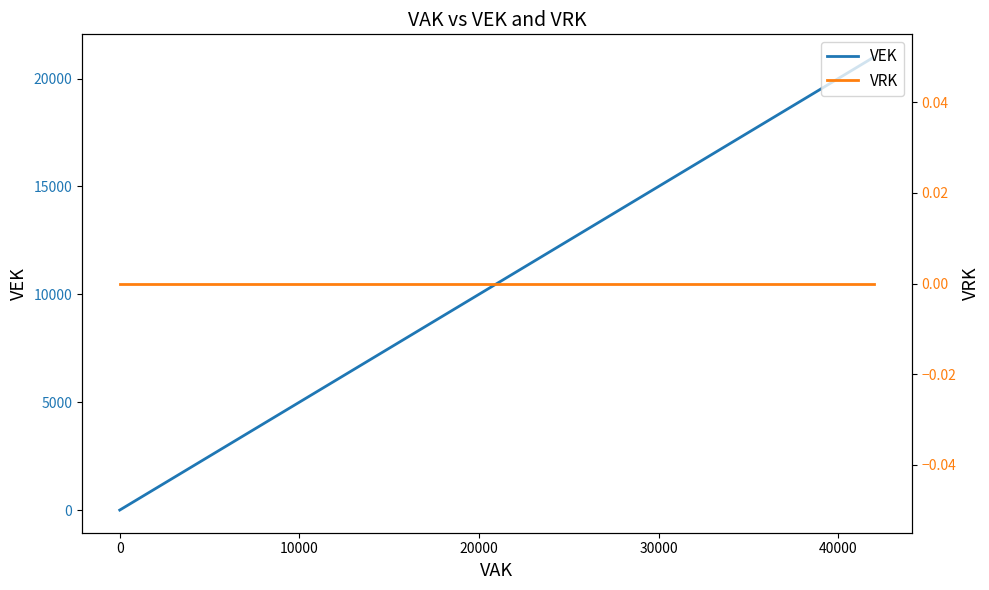

What is the difference between the maximum and second lowest values in the VEK series?

21000